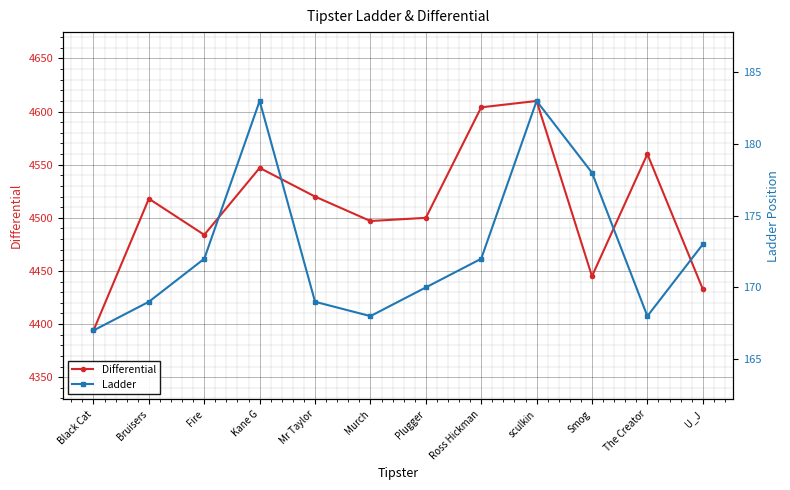

List the series in order of their overall mean, lowest first.

Ladder, Differential